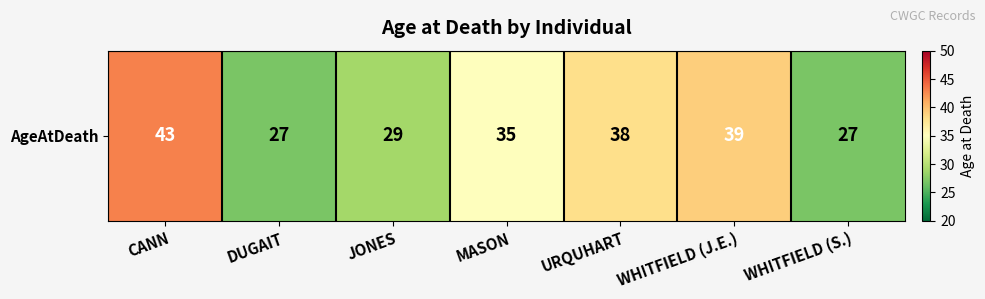

What is the difference between the maximum and minimum values?

16